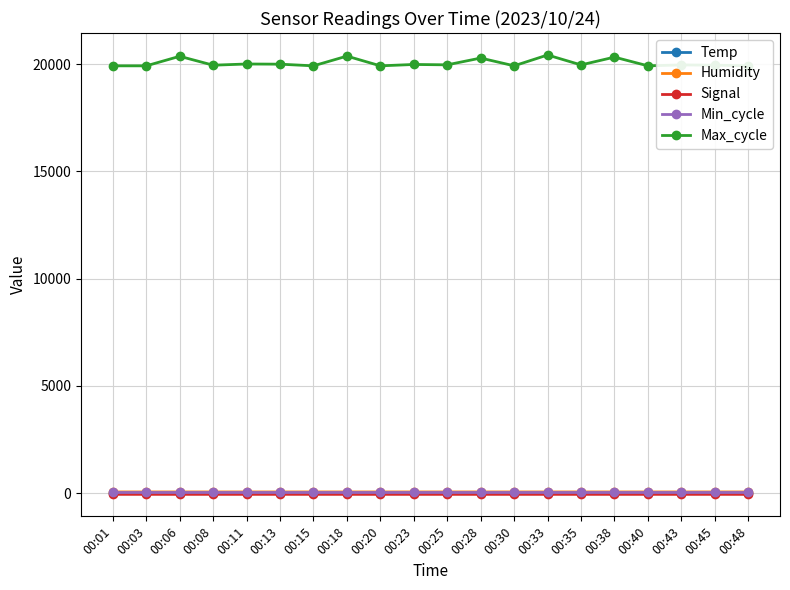

What is the average value of the Min_cycle series?

28.0